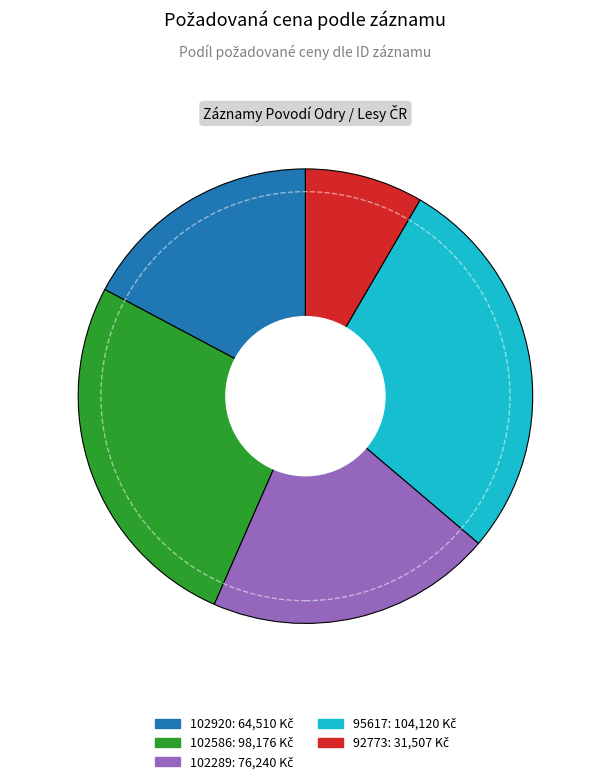

Does 102586 account for over 50% of the chart?

No